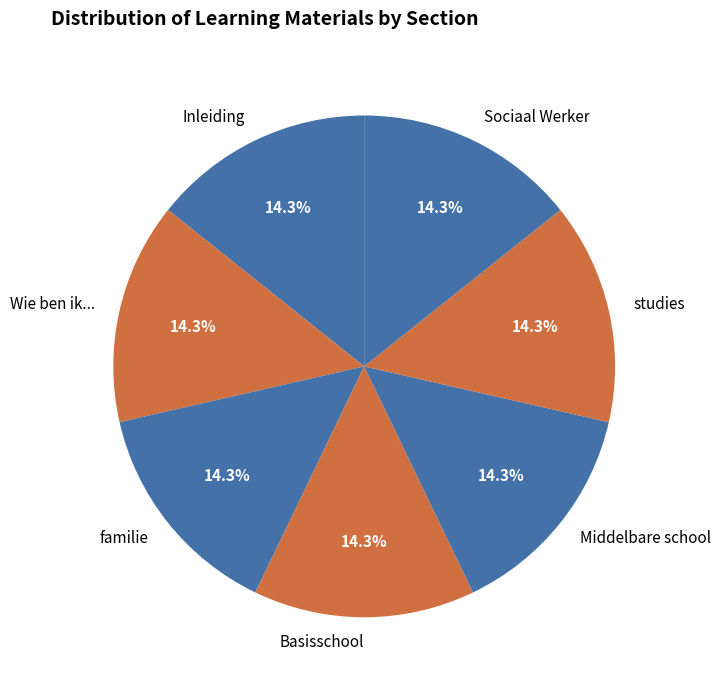

Combined, what portion of the pie is Sociaal Werker and Basisschool?

28.6%